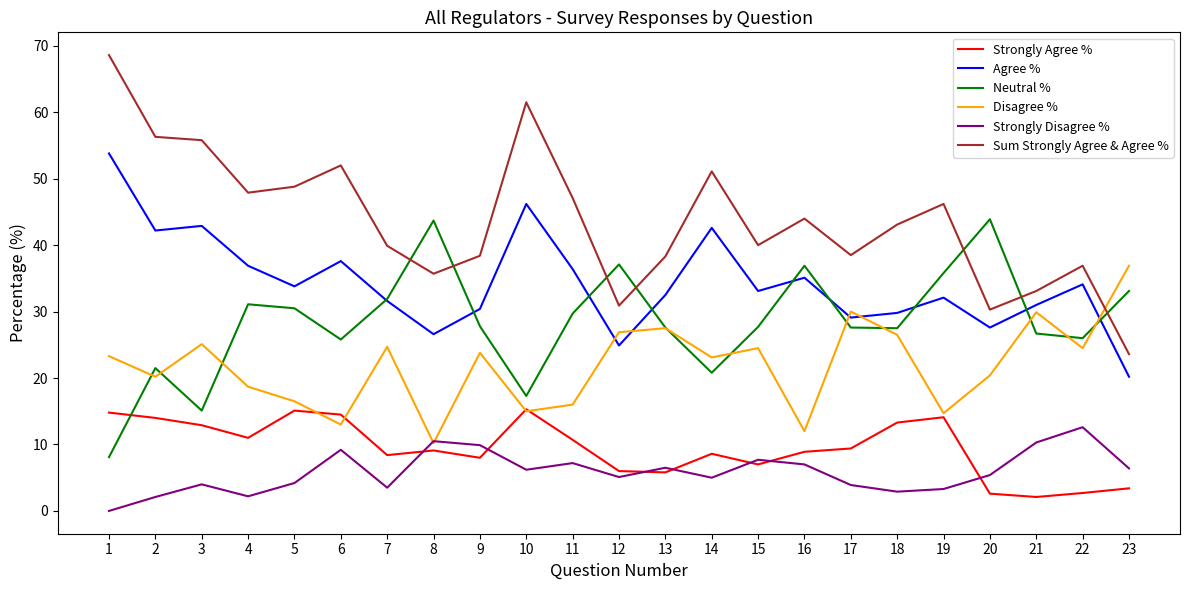

Which label corresponds to the largest value in the chart?

1